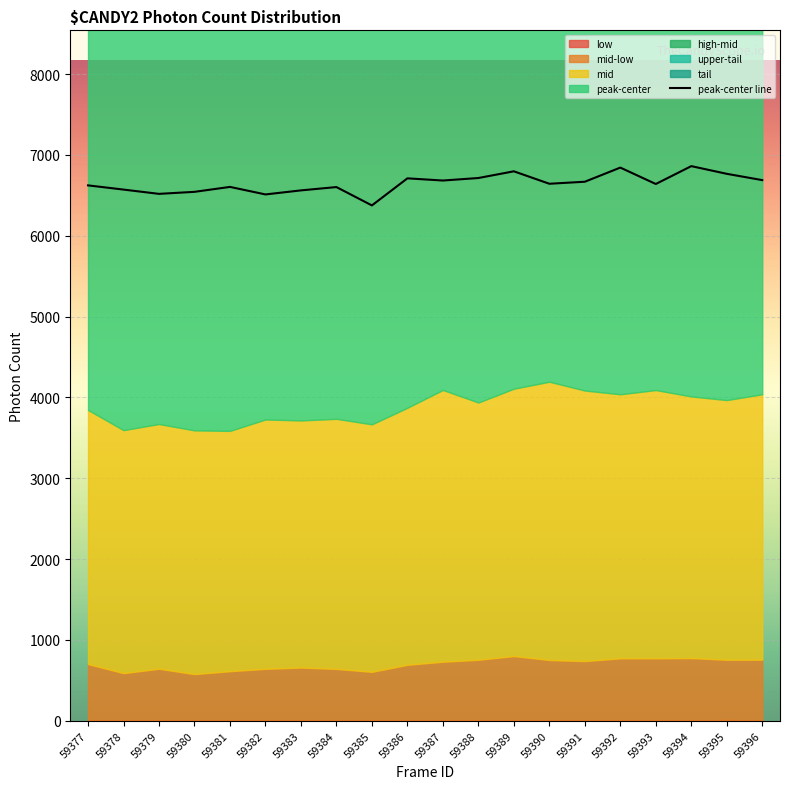

Is it true that the value at 59386 is 6710?

True